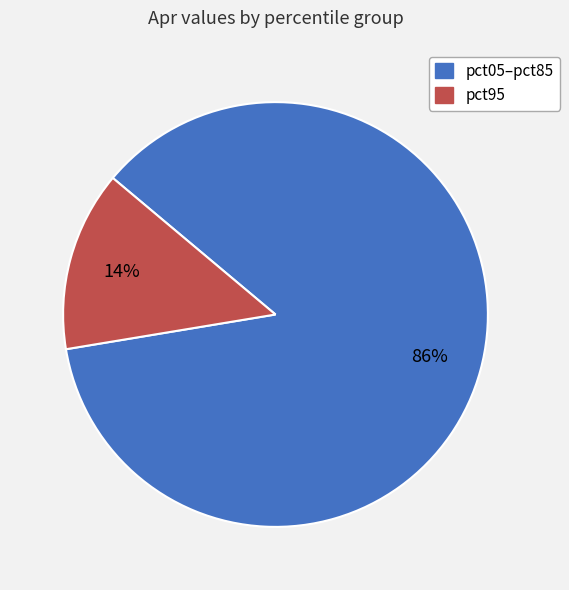

Does any single category account for the majority?

Yes